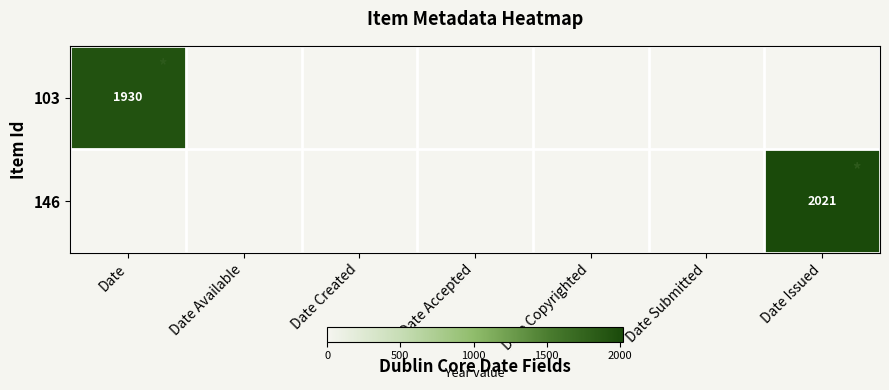

Where is 103 nearest to the value 965?

Date